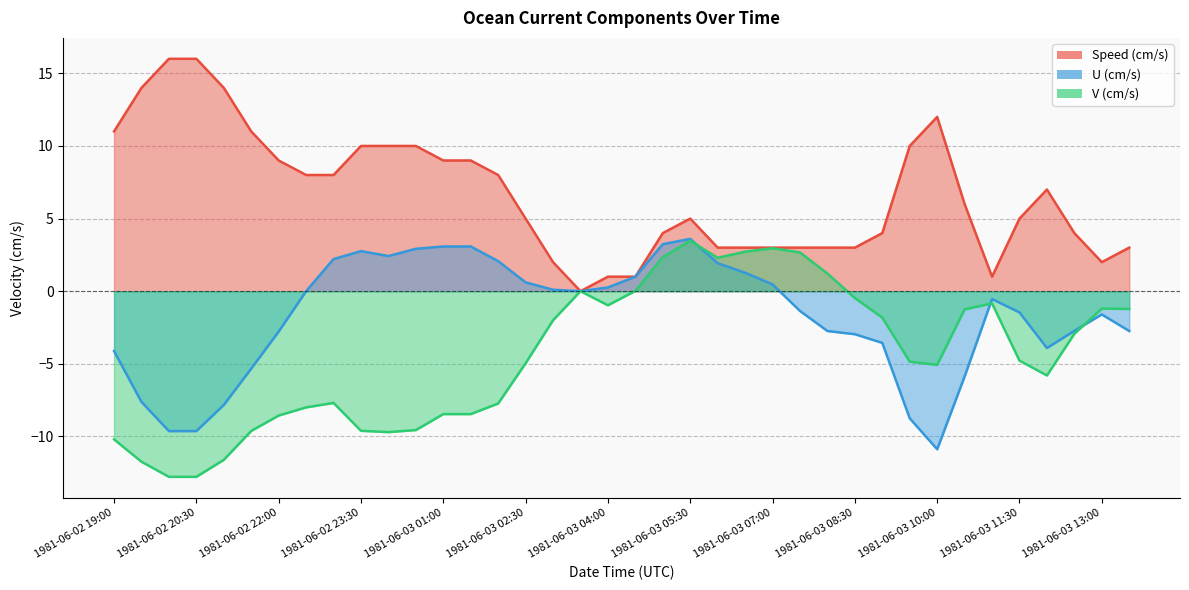

The value of Speed at 1981-06-03 00:00 is 3.8. True or false?

False